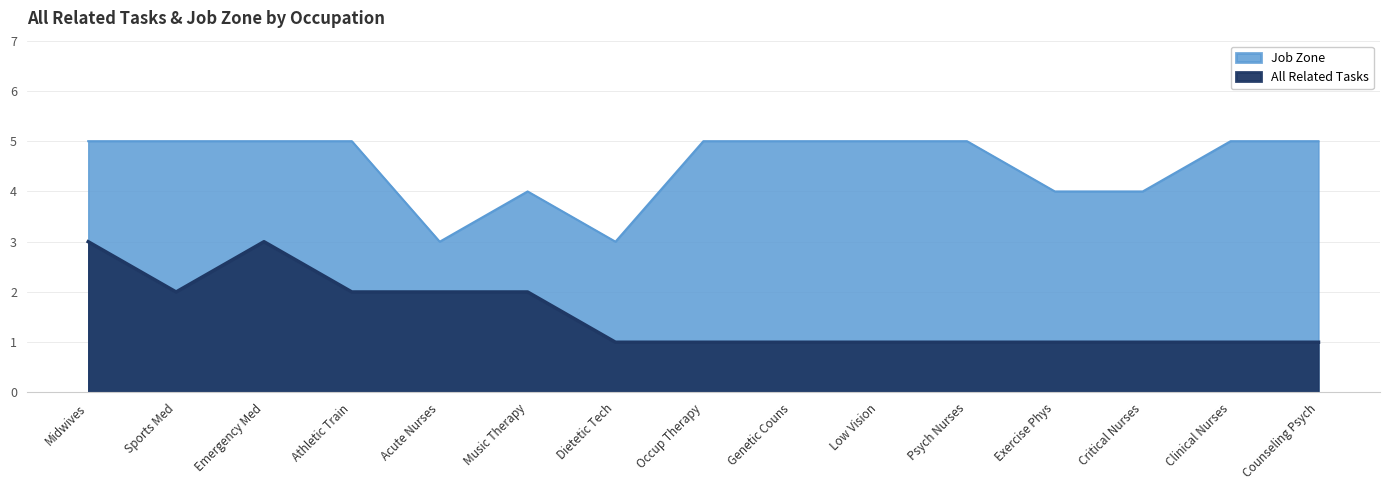

Between Emergency Med and Clinical Nurses, which series saw the biggest shift?

All Related Tasks